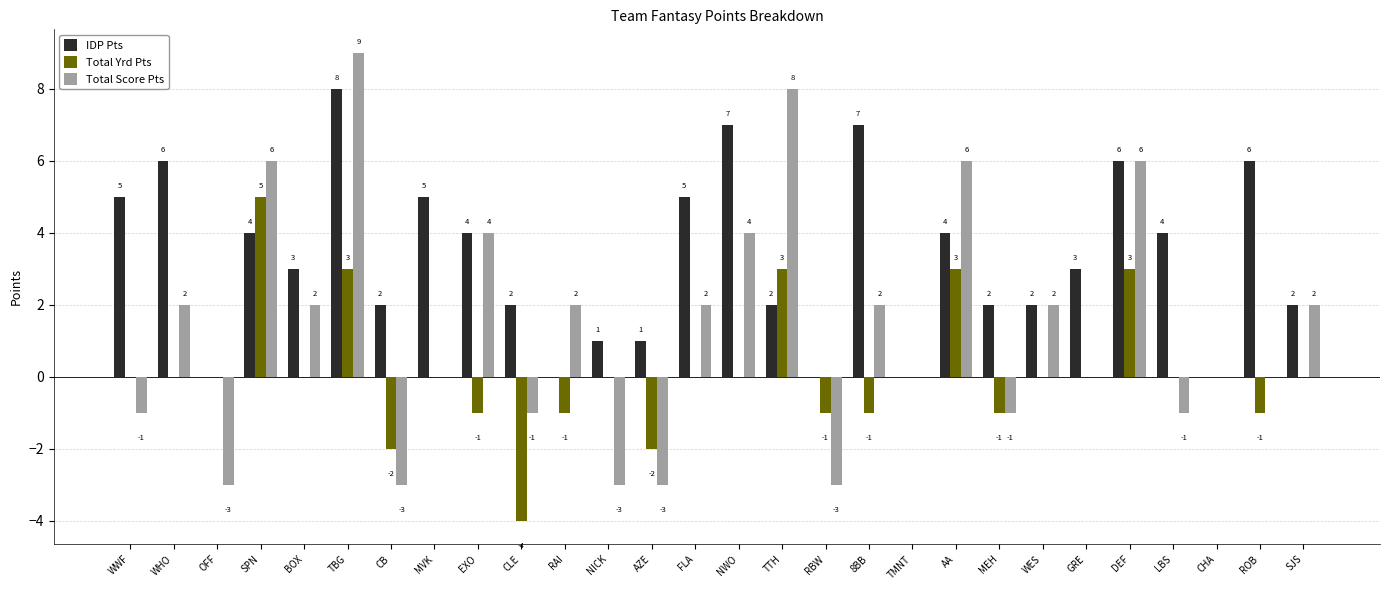

The IDP Pts series shows 3 at SJS. True or false?

False